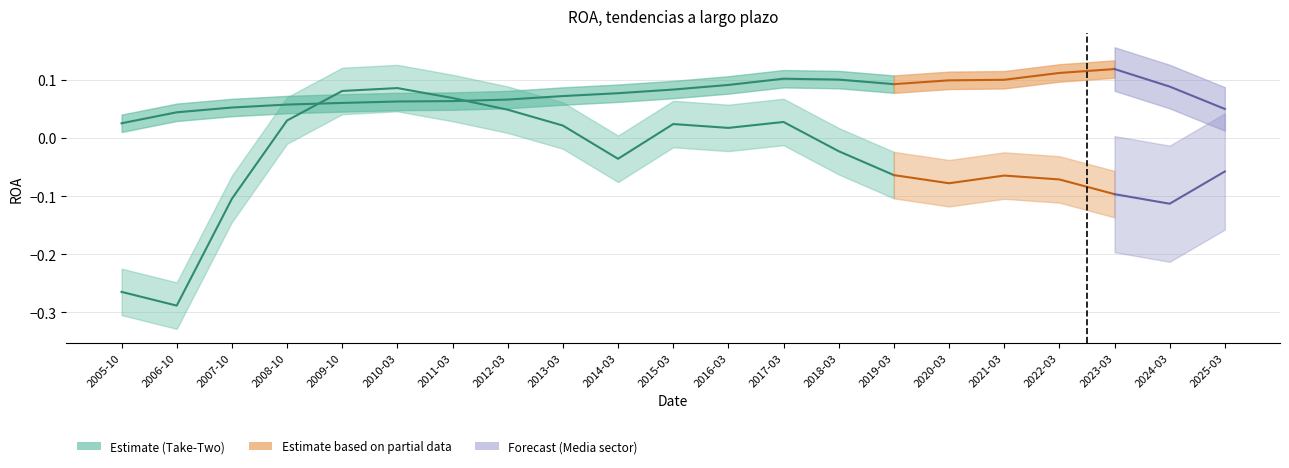

True or false: Take-Two Interactive Software Inc. has a value of 0.0 at 2012-03.

True